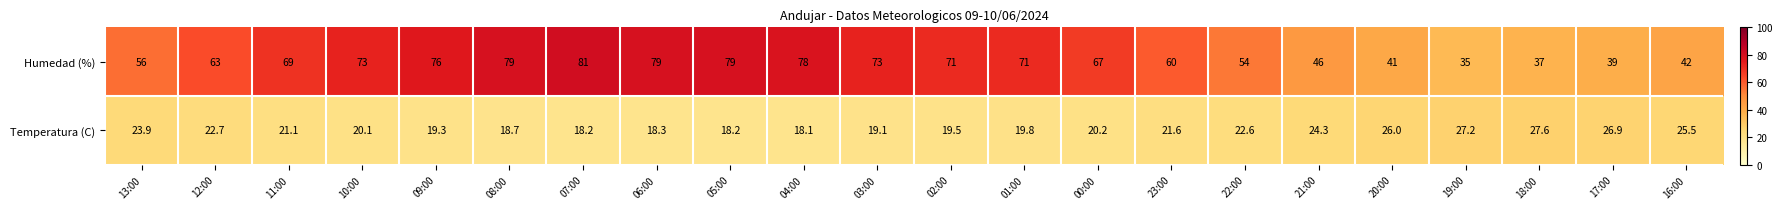

The Temperatura (C) series shows 11.8 at 11:00. True or false?

False